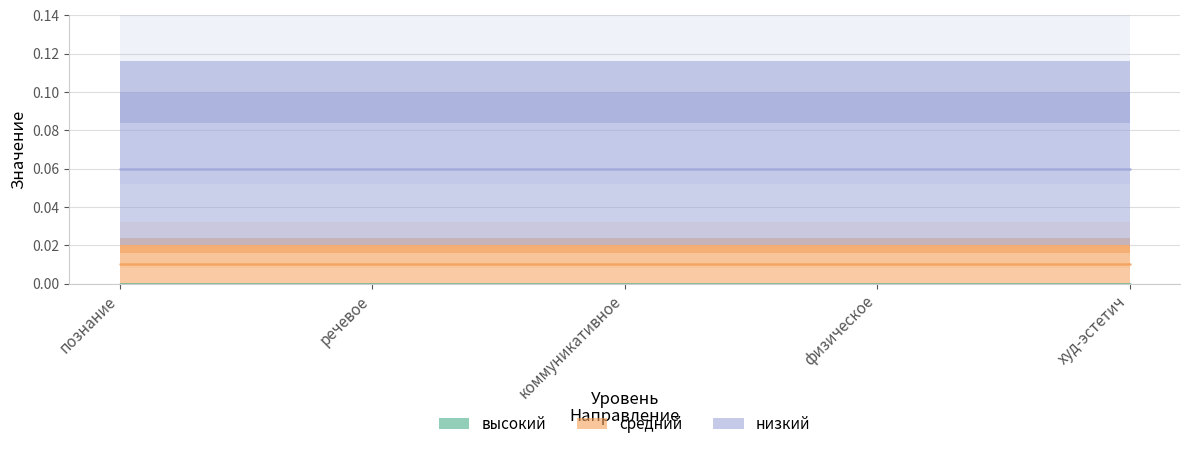

Rank the series by their maximum value, from highest to lowest.

низкий, средний, высокий